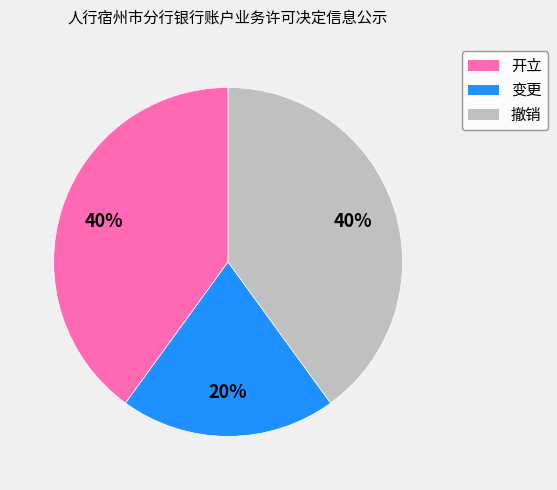

Which slice is the smallest?

变更